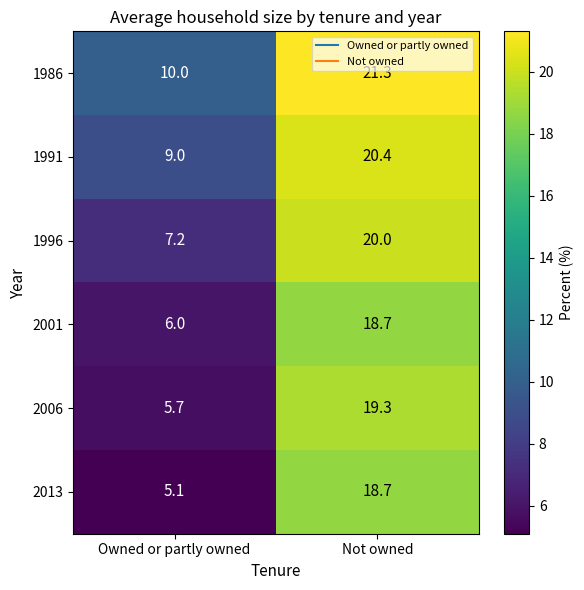

The value of 1996 at Owned or partly owned is 7.2. True or false?

True